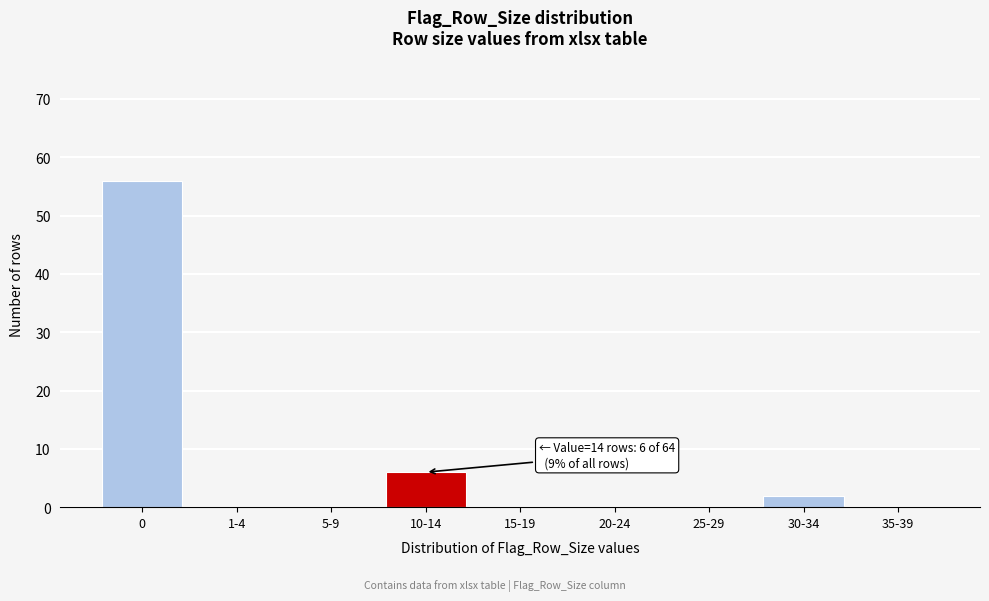

Reading left to right, list all the values displayed in this chart.

0=56	1-4=0	5-9=0	10-14=6	15-19=0	20-24=0	25-29=0	30-34=2	35-39=0